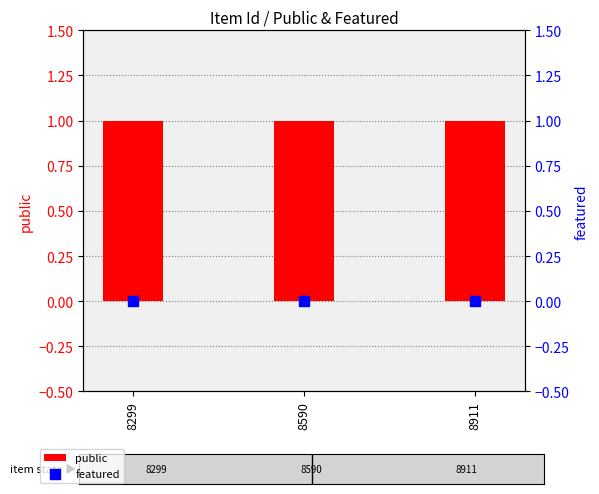

At which category is the sum across all series the highest?

8299